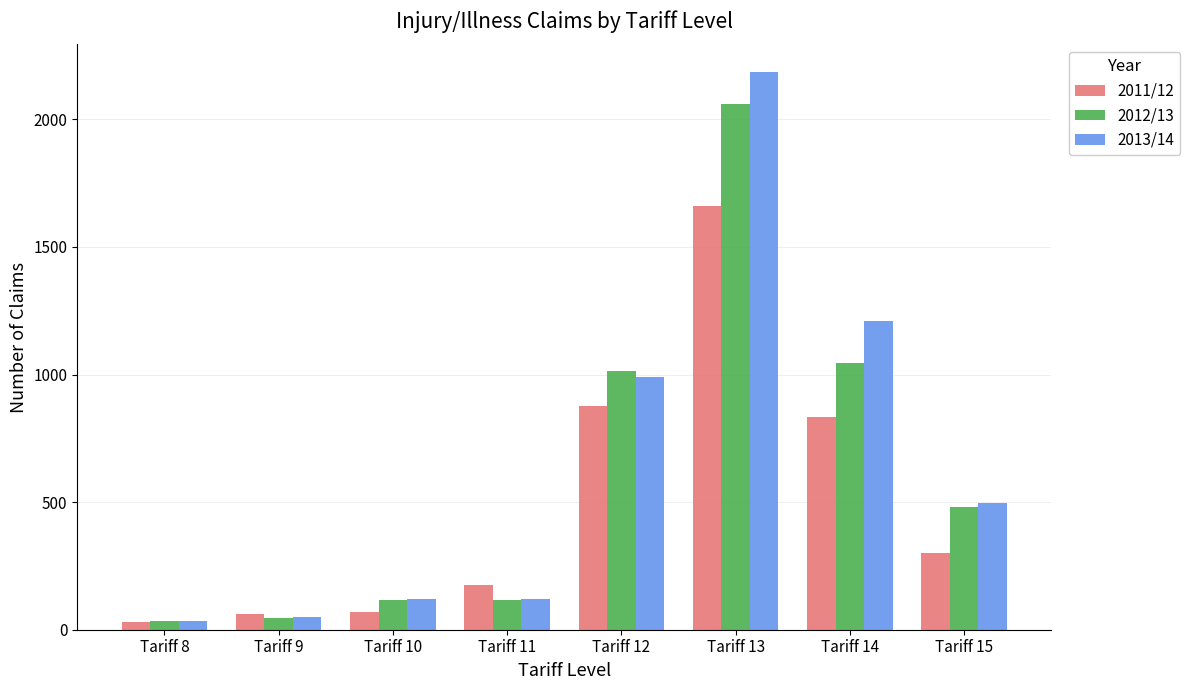

Reading left to right, extract all data points from this chart.

2011/12: 30	60	70	175	875	1660	835	300
2012/13: 35	45	115	115	1015	2060	1045	480
2013/14: 35	50	120	120	990	2185	1210	495